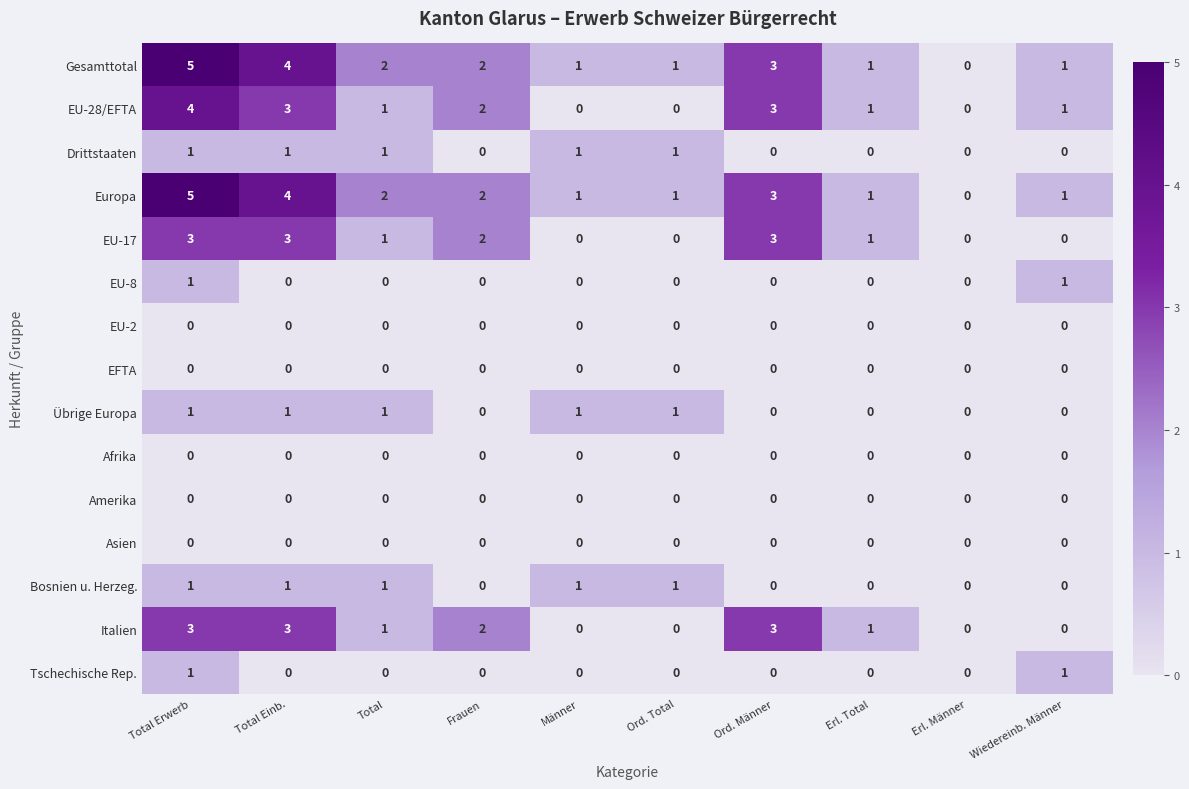

What is the total value across all series at Männer?

5